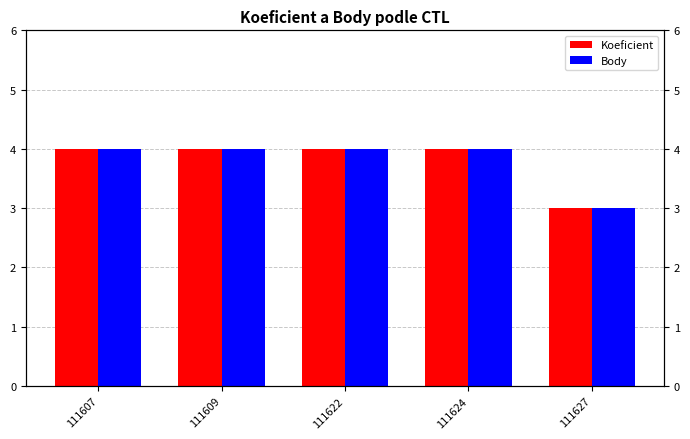

What is the difference between the second highest and minimum values in the Koeficient series?

1